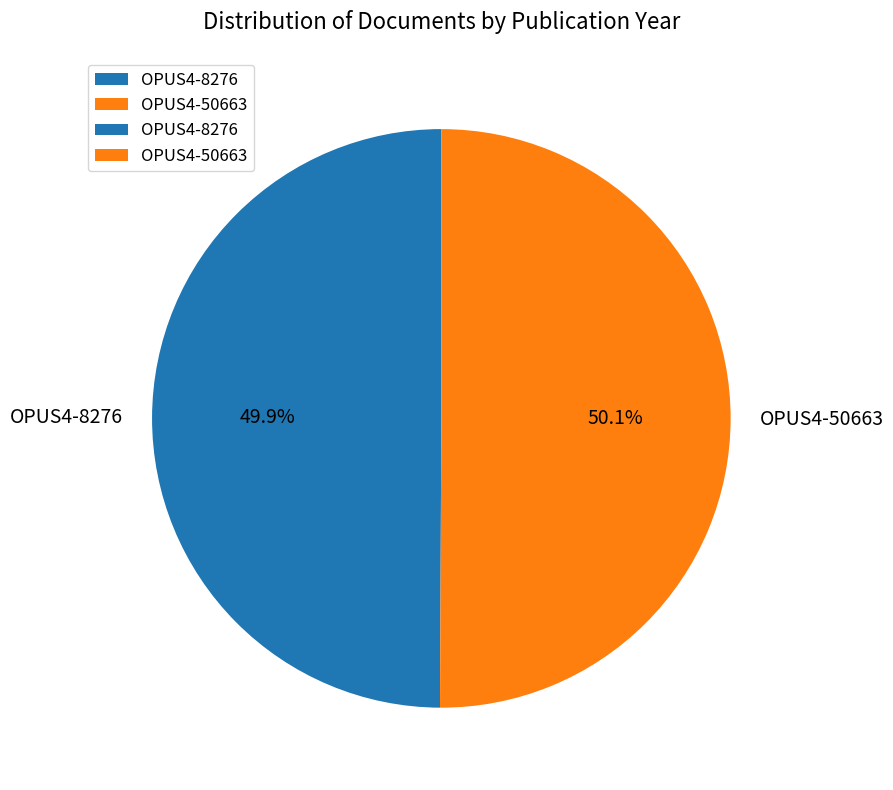

To the nearest percent, what is the combined percentage of OPUS4-50663 and OPUS4-8276?

100%